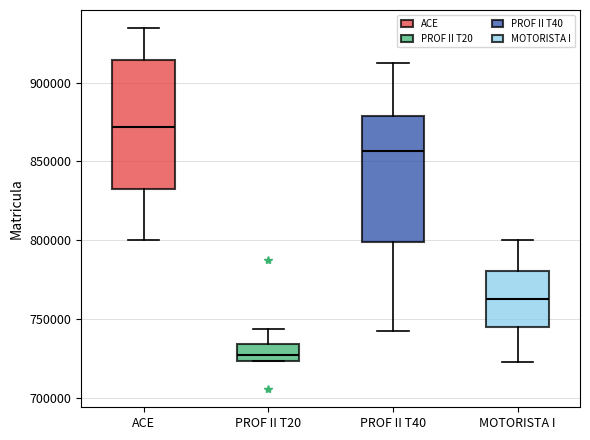

Reading left to right, transcribe this box plot: for each box, give where its median line is, the range the box spans, and where its two whiskers end, as read against the y-axis. The values are not printed on the chart, so give them approximately, as read against the axis.

ACE: median 870000, box 835000 to 915000, whiskers 800000 to 935000
PROF II T20: median 725000 (inside the box), box 725000 to 735000, whiskers 725000 to 745000
PROF II T40: median 855000, box 800000 to 880000, whiskers 745000 to 910000
MOTORISTA I: median 765000, box 745000 to 780000, whiskers 725000 to 800000